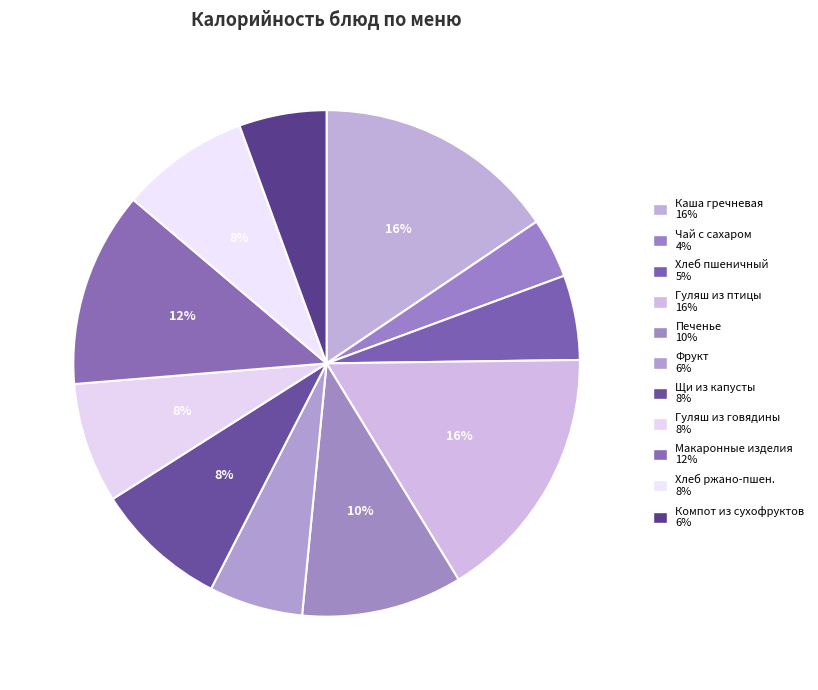

Which slice is the smallest?

Чай с сахаром